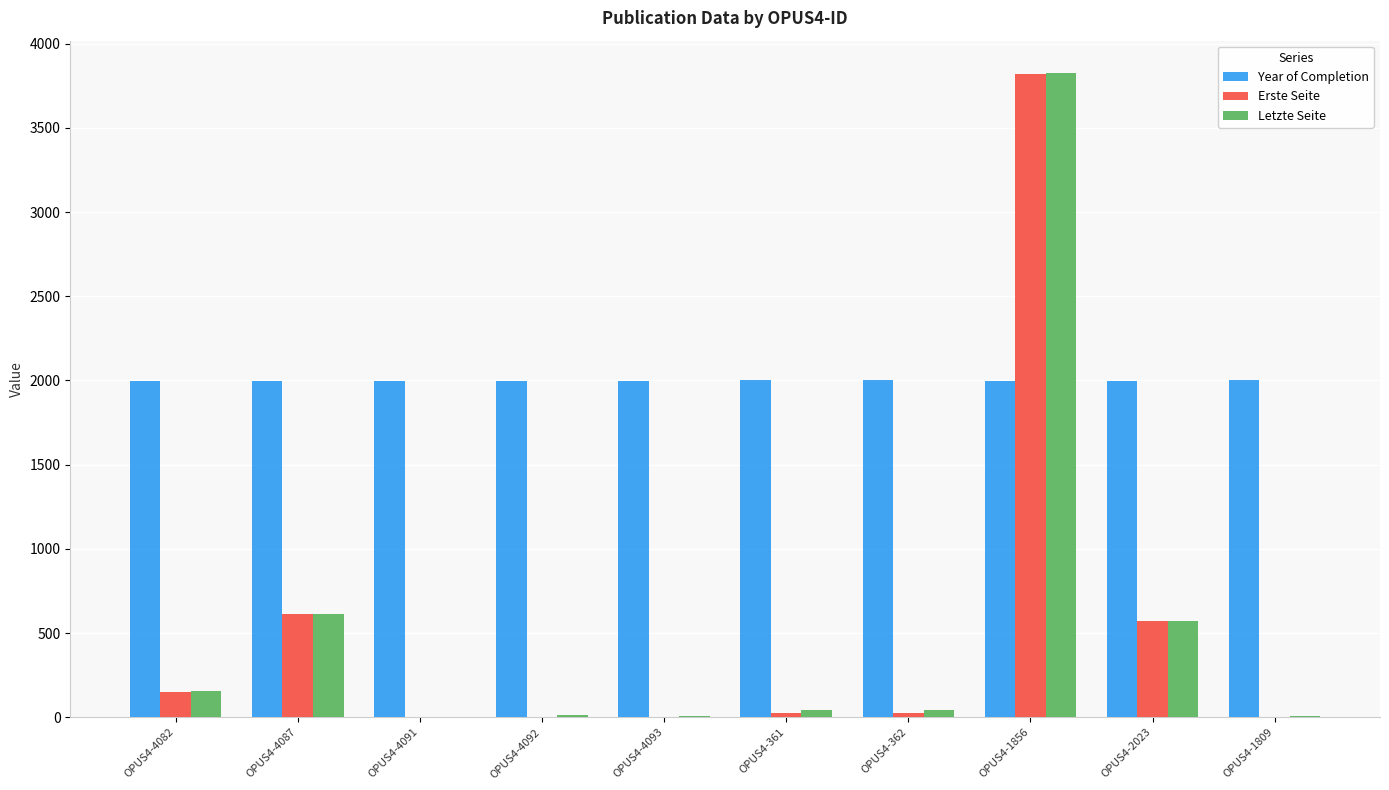

The value of Erste Seite at OPUS4-4091 is -1973. True or false?

False